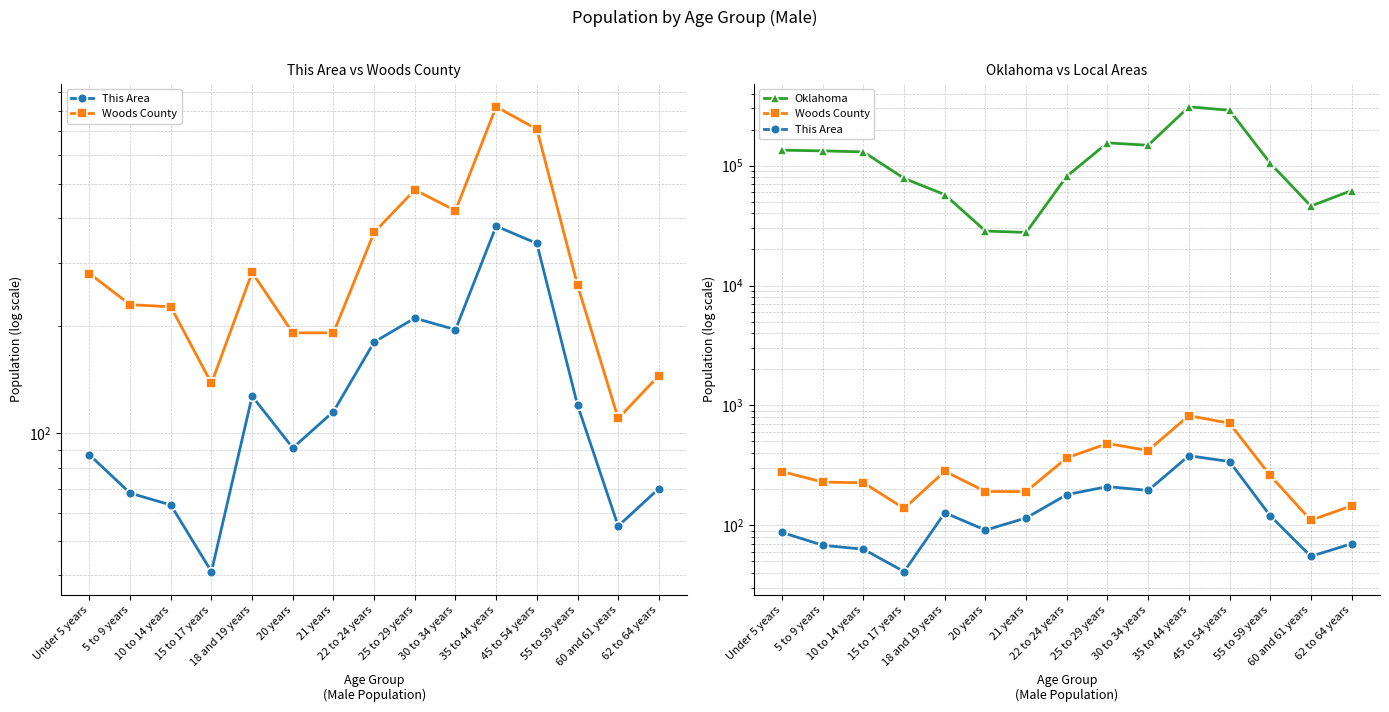

Which category has the highest value in the Oklahoma series?

35 to 44 years